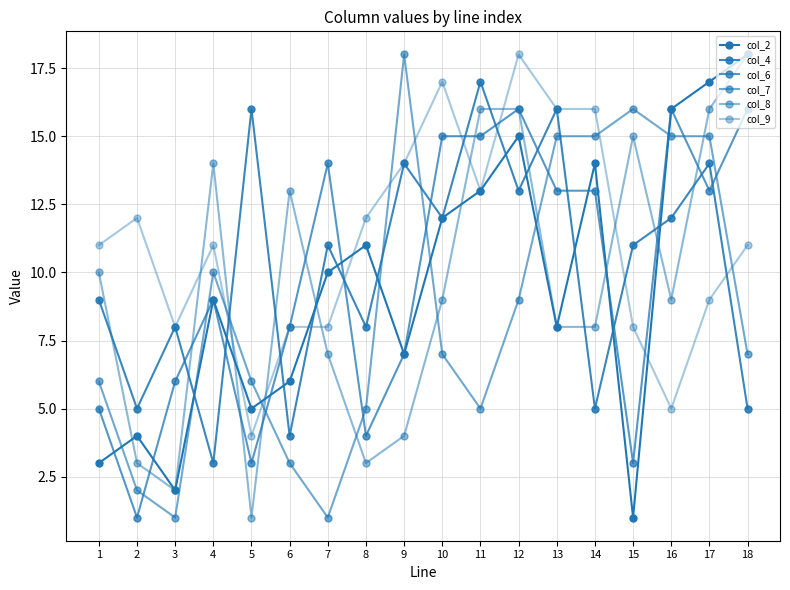

How many intersections are there between col_4 and col_7?

5